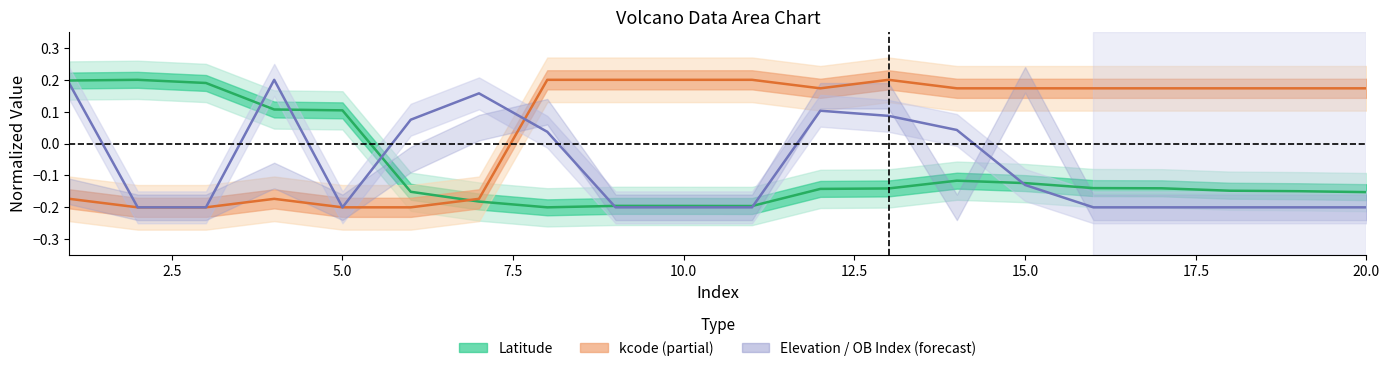

What is the average value of the kcode series?

0.1